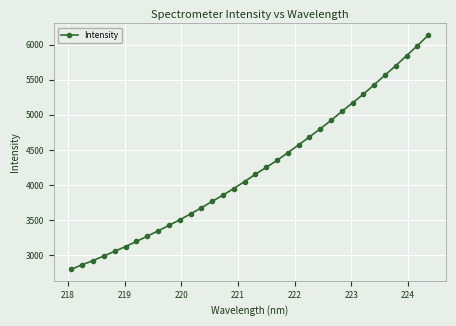

What is the minimum value shown in the chart?

2805.5